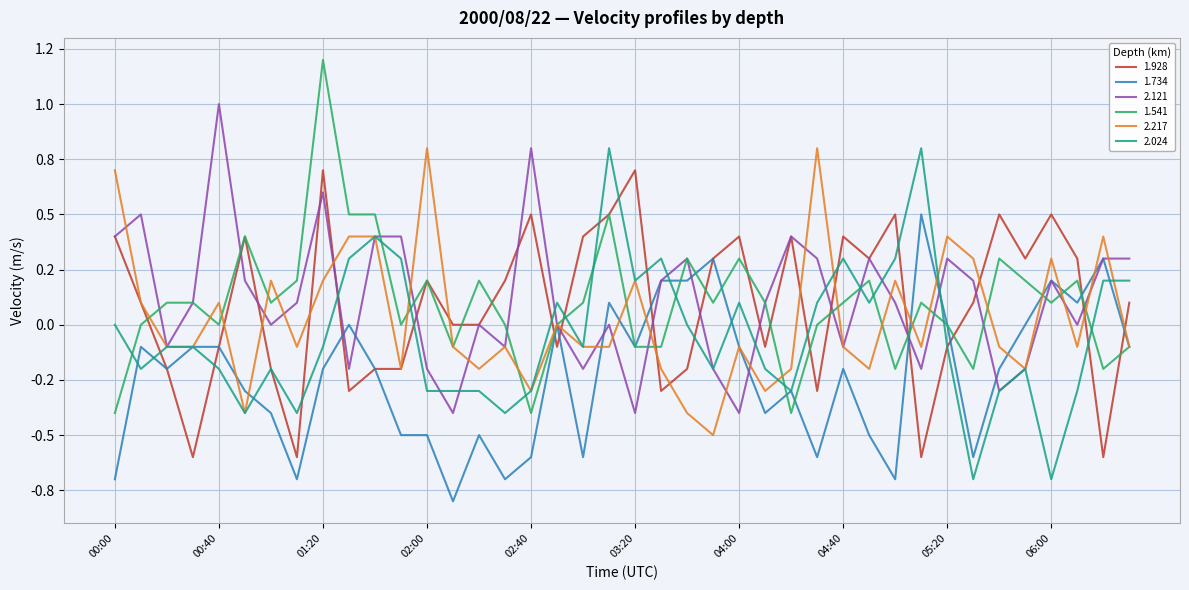

Where is 2.121 nearest to the value 0?

01:00